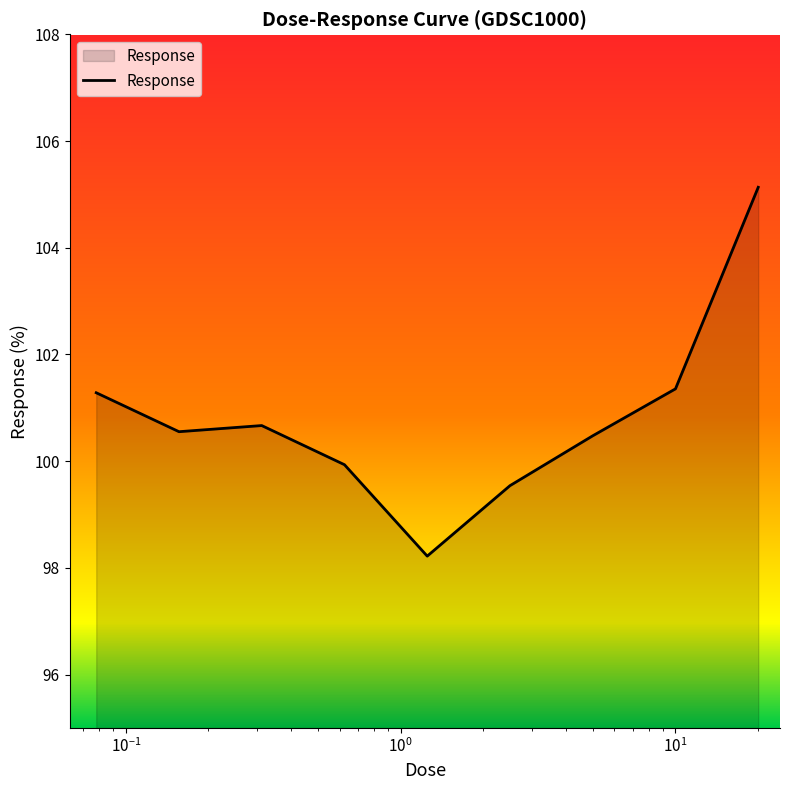

What is the difference between the maximum and minimum values?

6.9